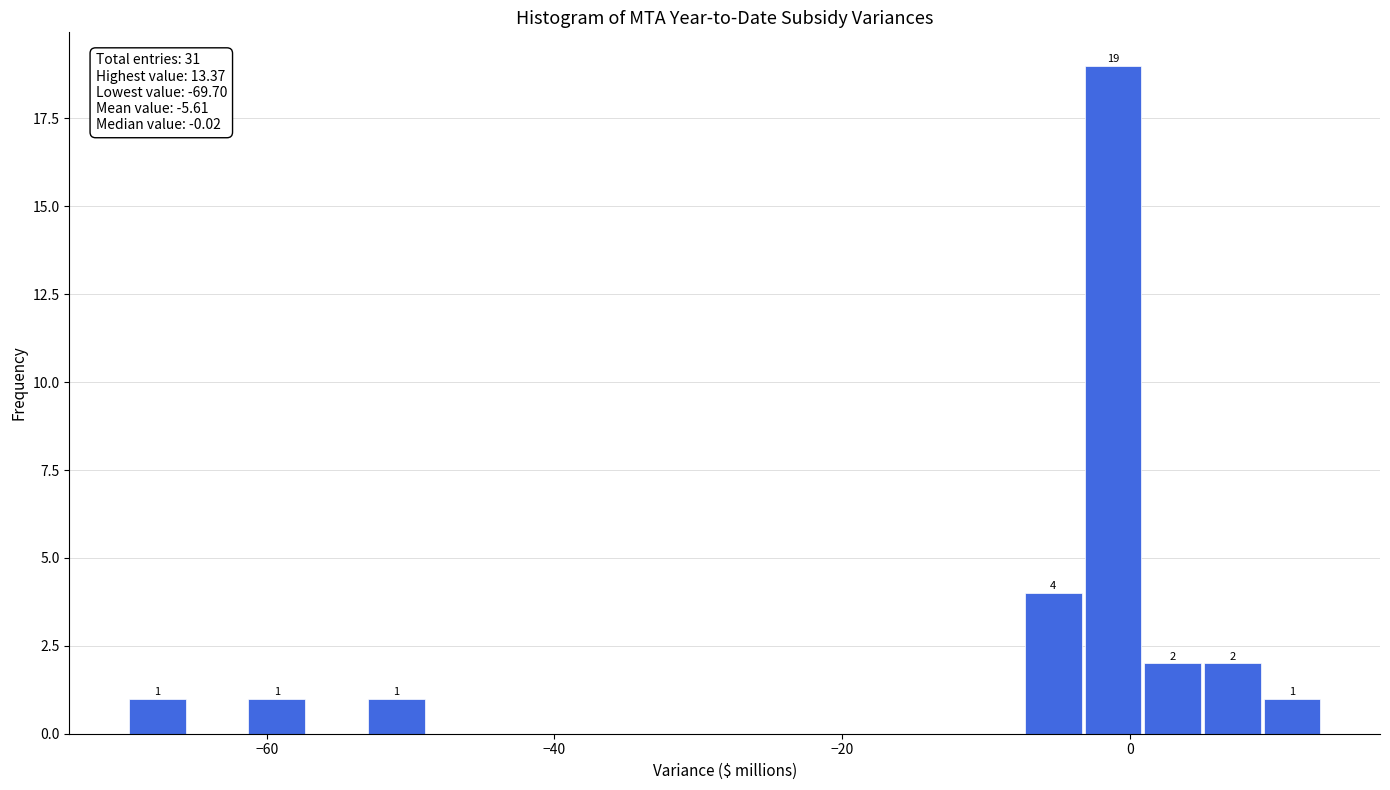

Around what value on the x-axis is the tallest bar? Give the approximate position of its centre, as read against the axis.

-2